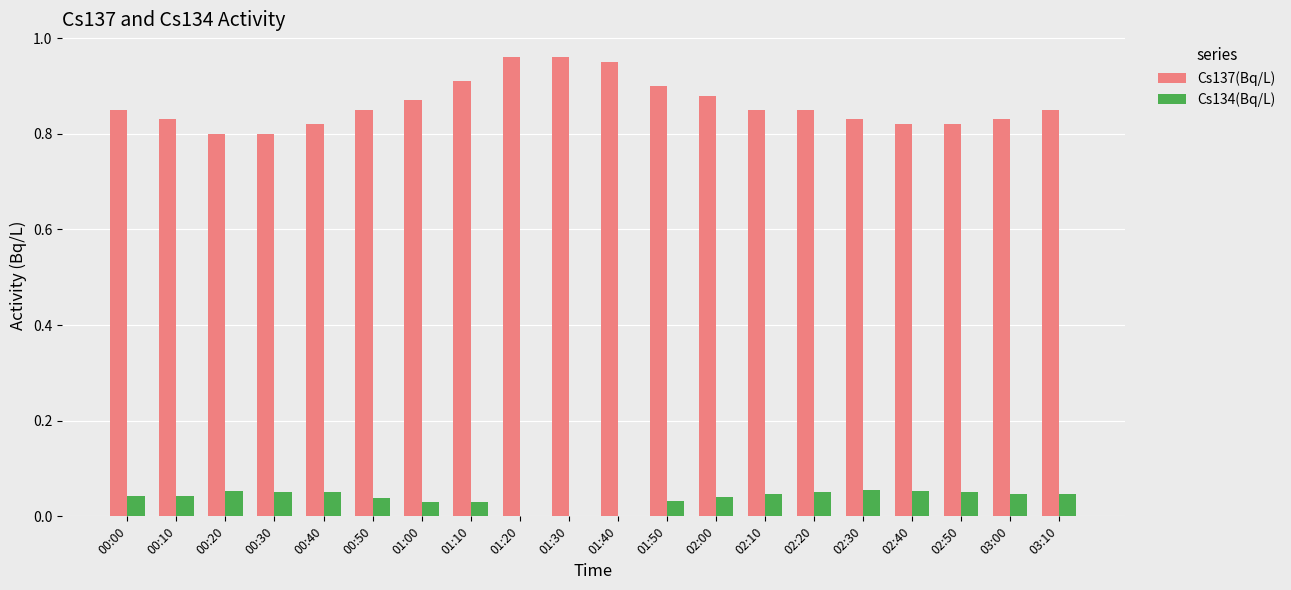

Is the value of Cs134(Bq/L) at 01:50 greater than the value of Cs137(Bq/L) at 02:30?

No